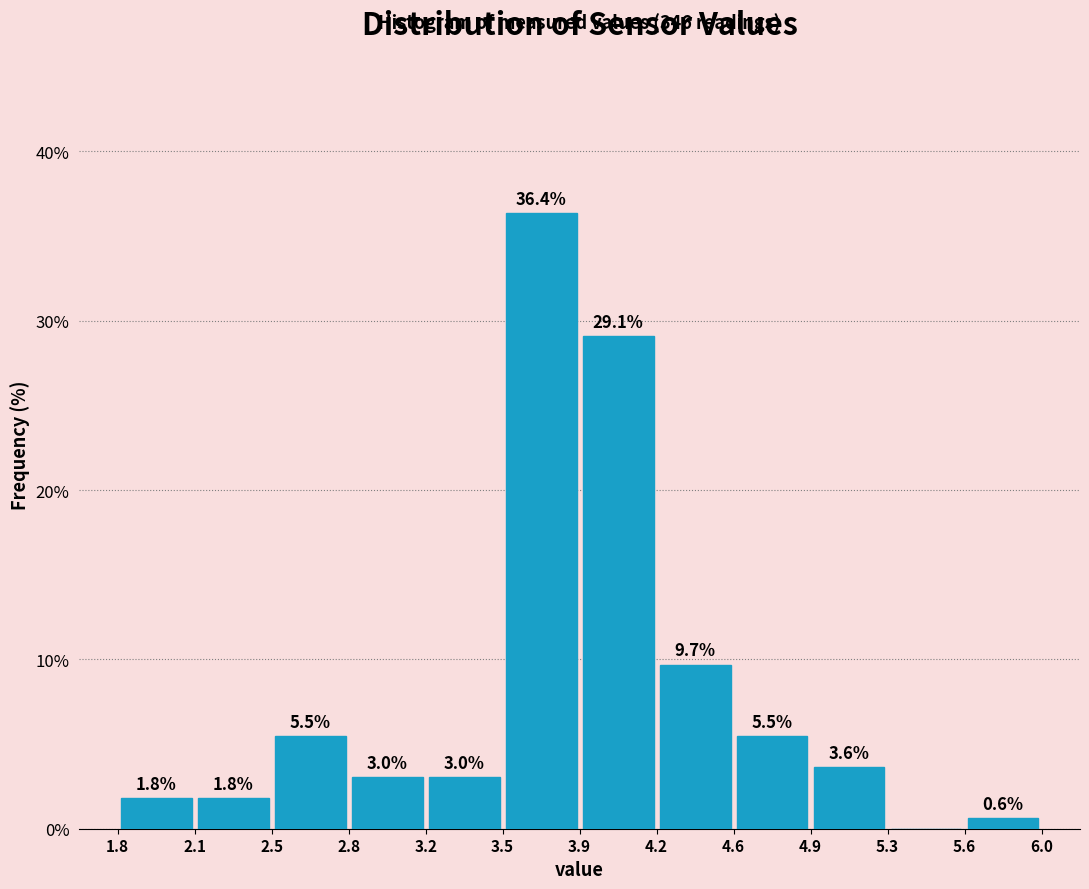

Which range on the x-axis has the tallest bar?

3.5 to 3.9